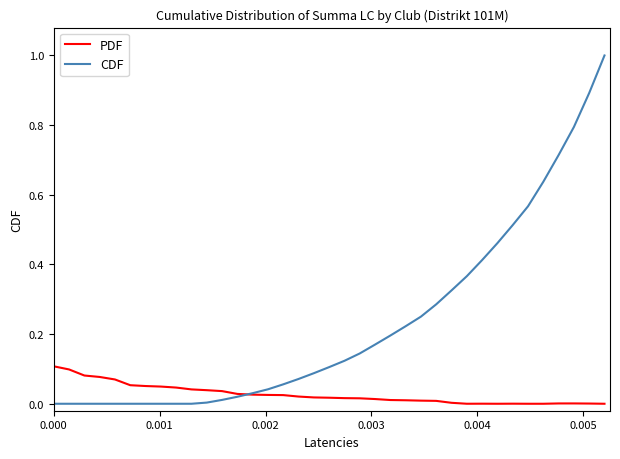

Which series has the largest total across all categories?

CDF